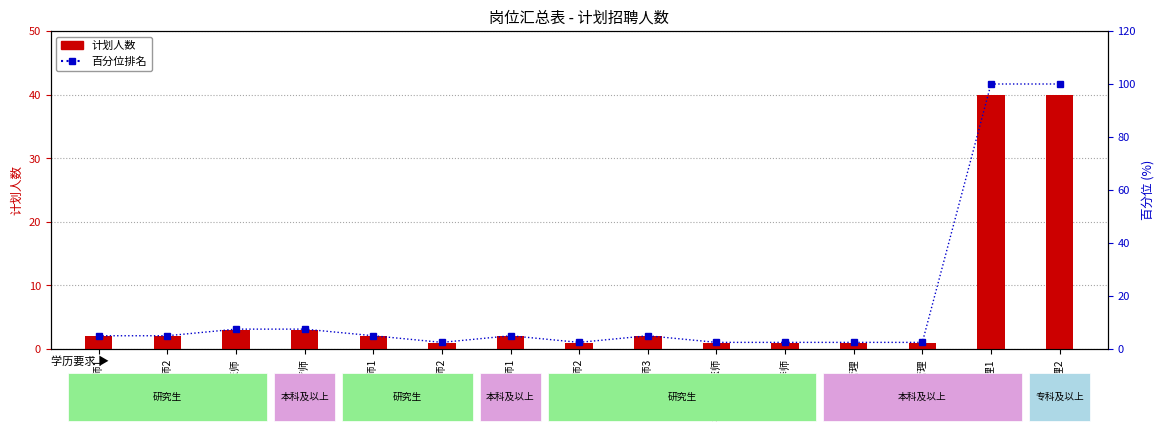

Reading right to left, extract all data points from this chart.

计划人数: 护理2=40.0	护理1=40.0	运营管理=1.0	医保管理=1.0	营养师=1.0	神经康复医师=1.0	神内医师3=2.0	神内医师2=1.0	神内医师1=2.0	神外医师2=1.0	神外医师1=2.0	康复治疗师=3.0	针灸医师=3.0	消化医师2=2.0	消化医师1=2.0
百分位排名: 护理2=100.0	护理1=100.0	运营管理=2.5	医保管理=2.5	营养师=2.5	神经康复医师=2.5	神内医师3=5.0	神内医师2=2.5	神内医师1=5.0	神外医师2=2.5	神外医师1=5.0	康复治疗师=7.5	针灸医师=7.5	消化医师2=5.0	消化医师1=5.0